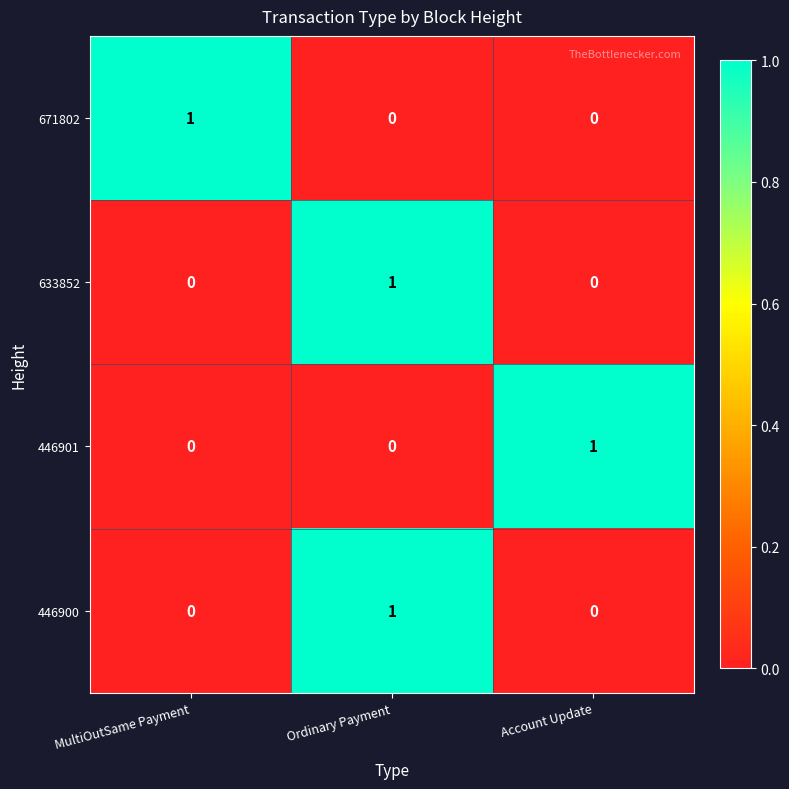

The 671802 series shows 1 at MultiOutSame Payment. True or false?

True